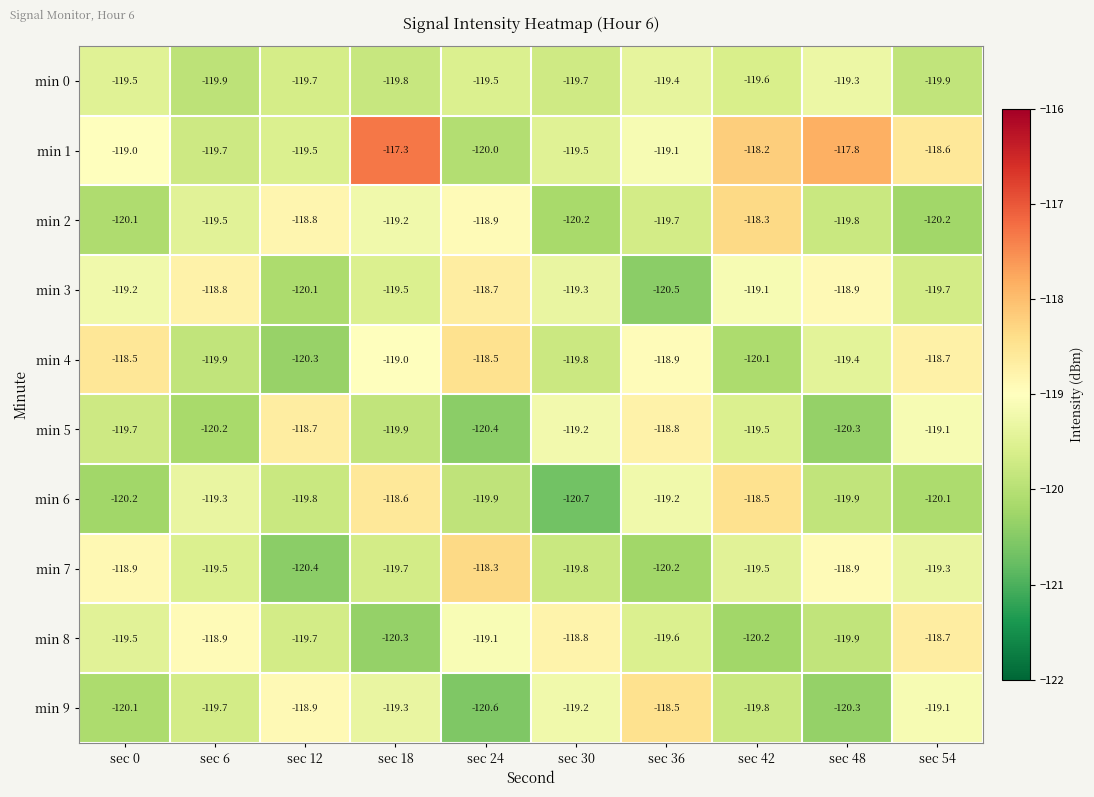

The min 0 series shows -64.2 at sec 42. True or false?

False